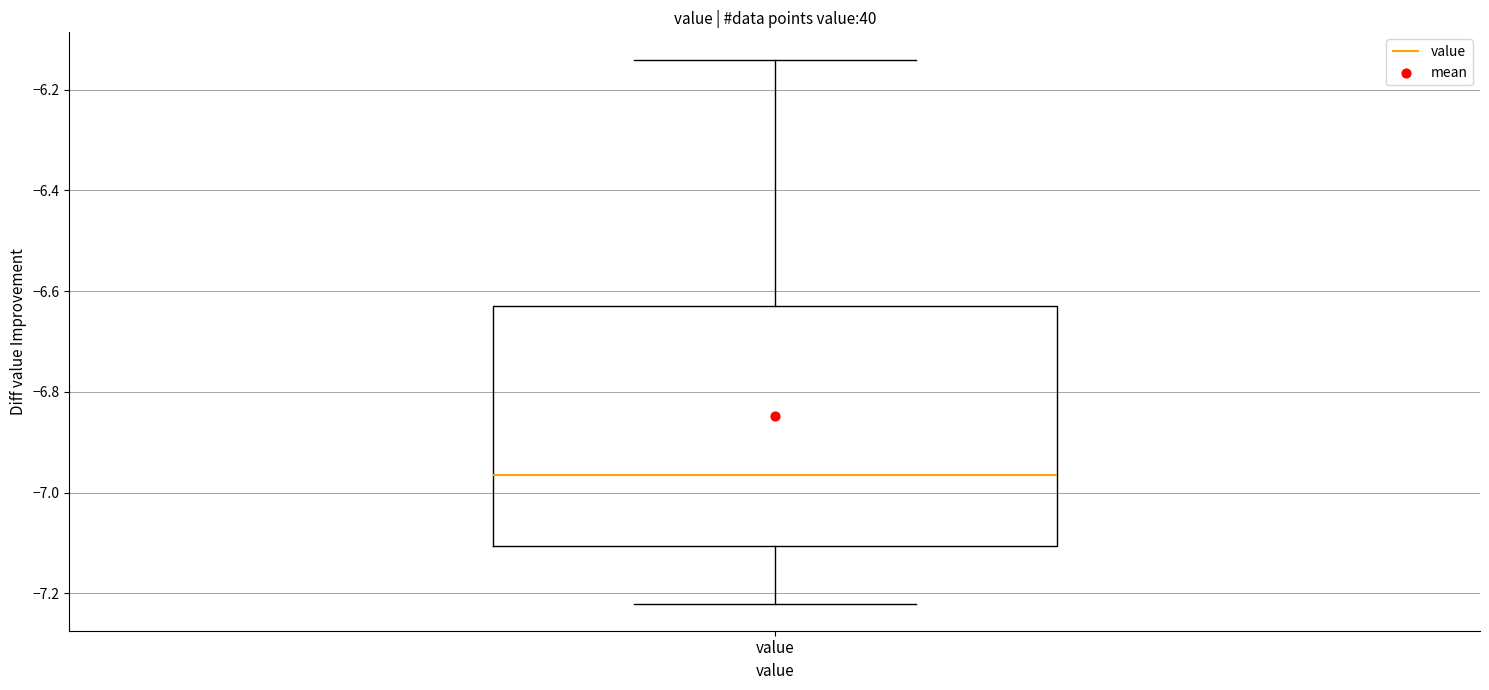

Transcribe this box plot: give where the median line is, the range the box spans, and where the two whiskers end, as read against the y-axis. The values are not printed on the chart, so give them approximately, as read against the axis.

median -6.96, box -7.10 to -6.62, whiskers -7.22 to -6.14